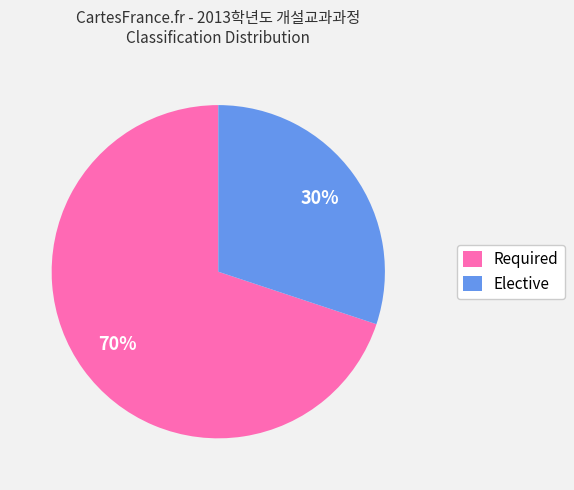

Count the number of slices in the pie.

2